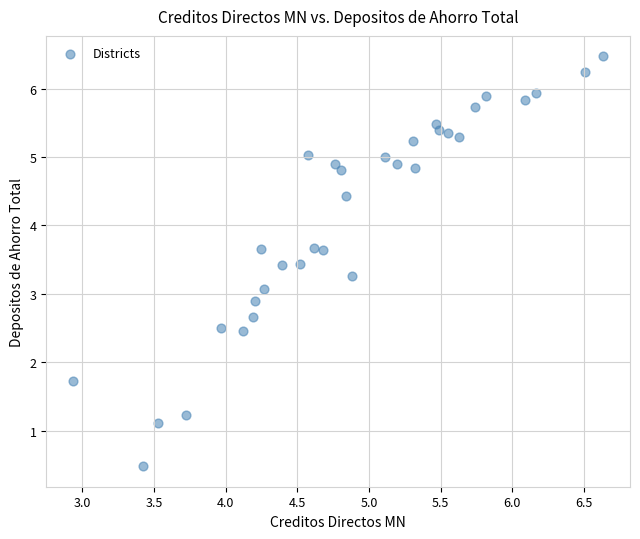

What is the range of Y values (max minus min)?

6.0